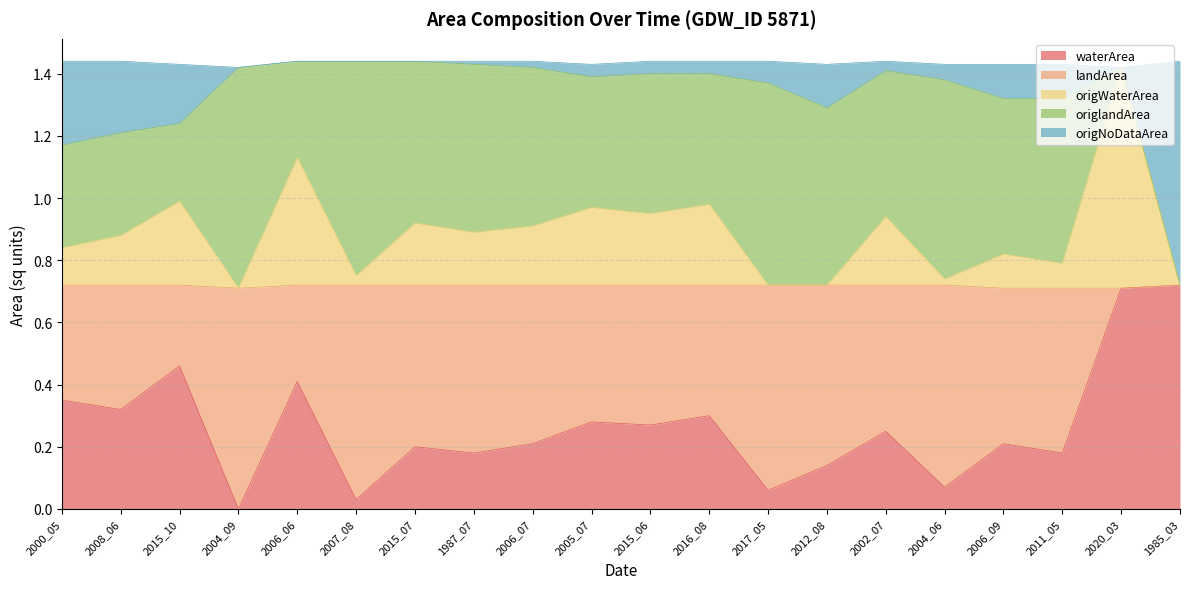

How many lines are shown in the chart?

5